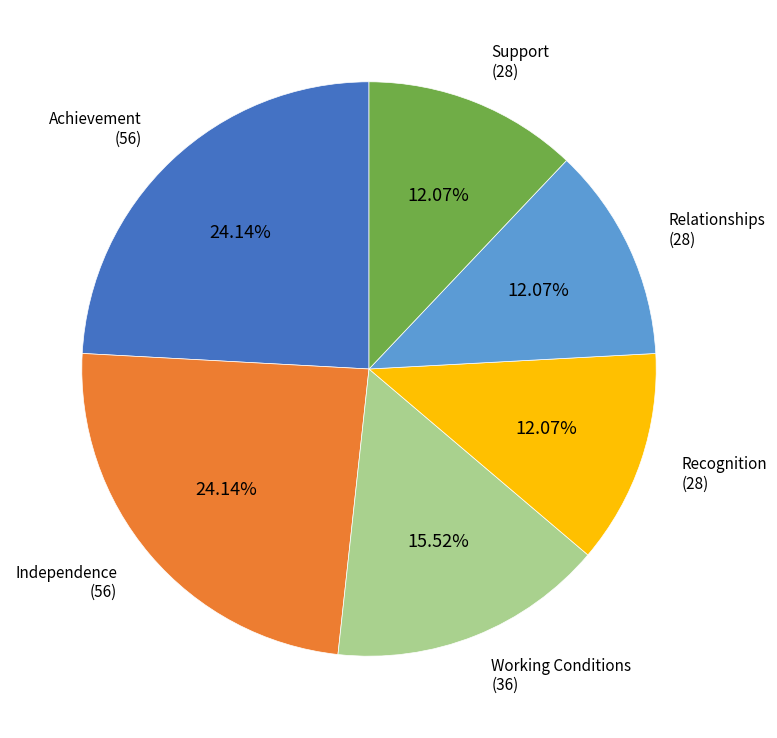

Count the number of slices in the pie.

6